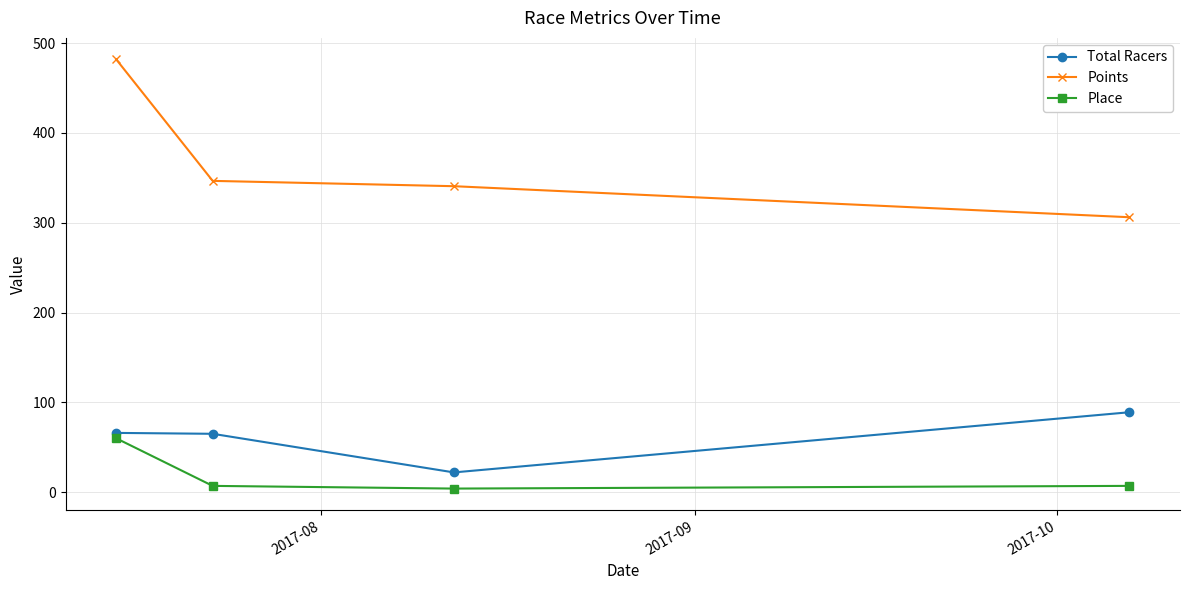

What is the maximum value for Place?

60.0